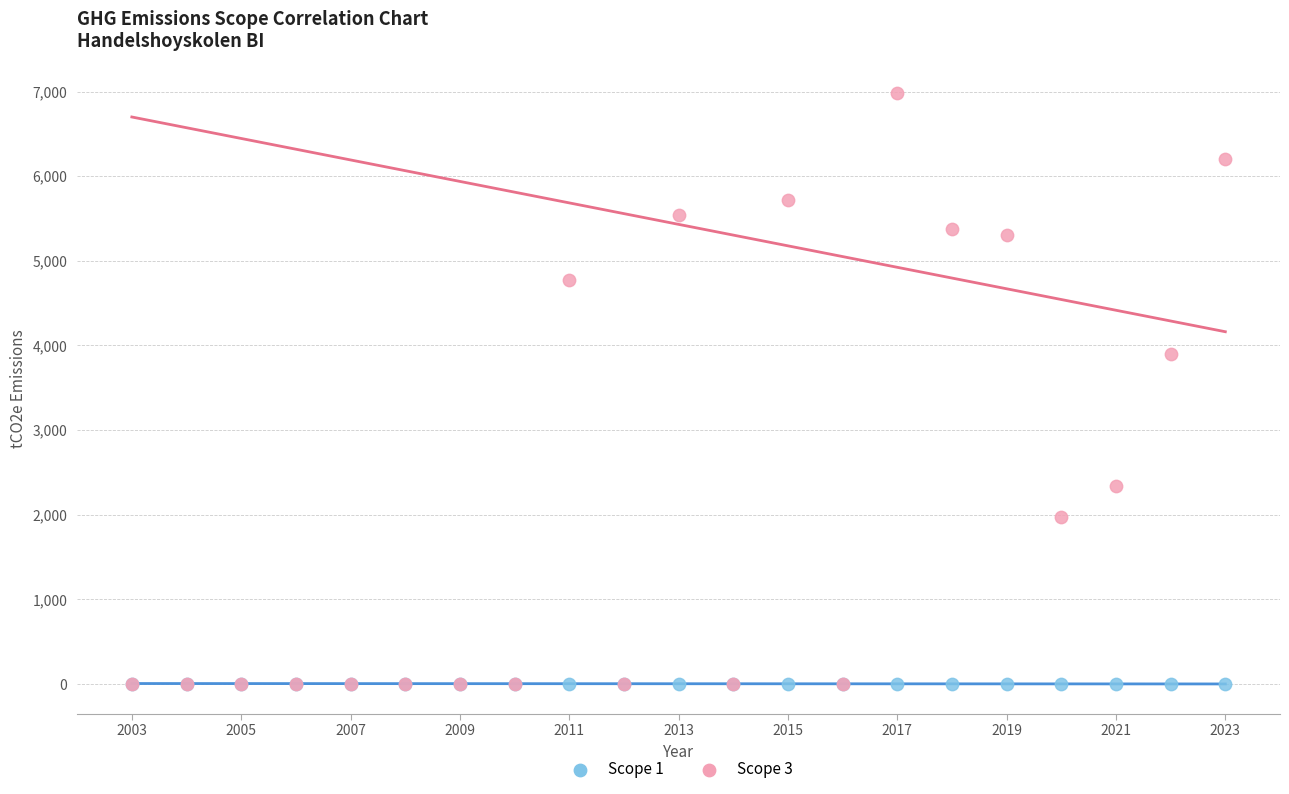

Which series has the widest spread of Y values?

Scope 3